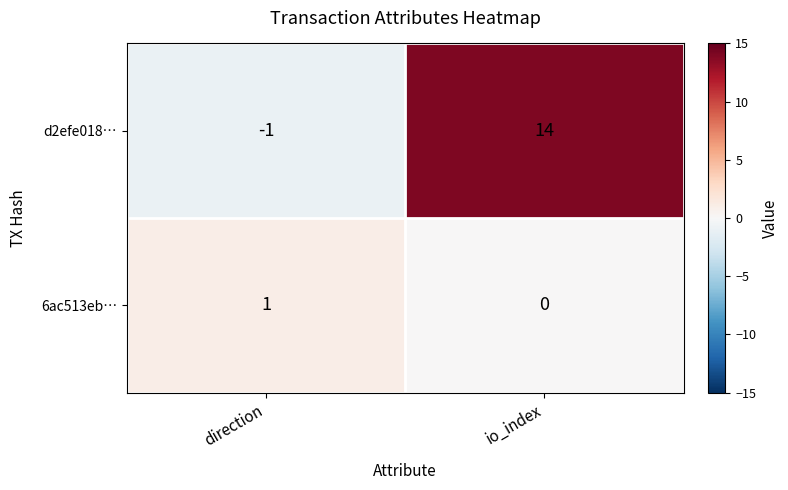

How many data points does each series have?

2